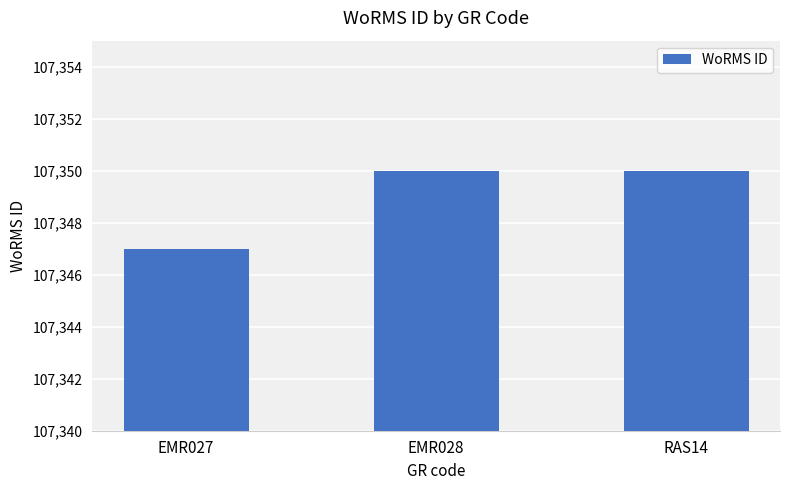

What is the difference between the values at EMR027 and EMR028?

3